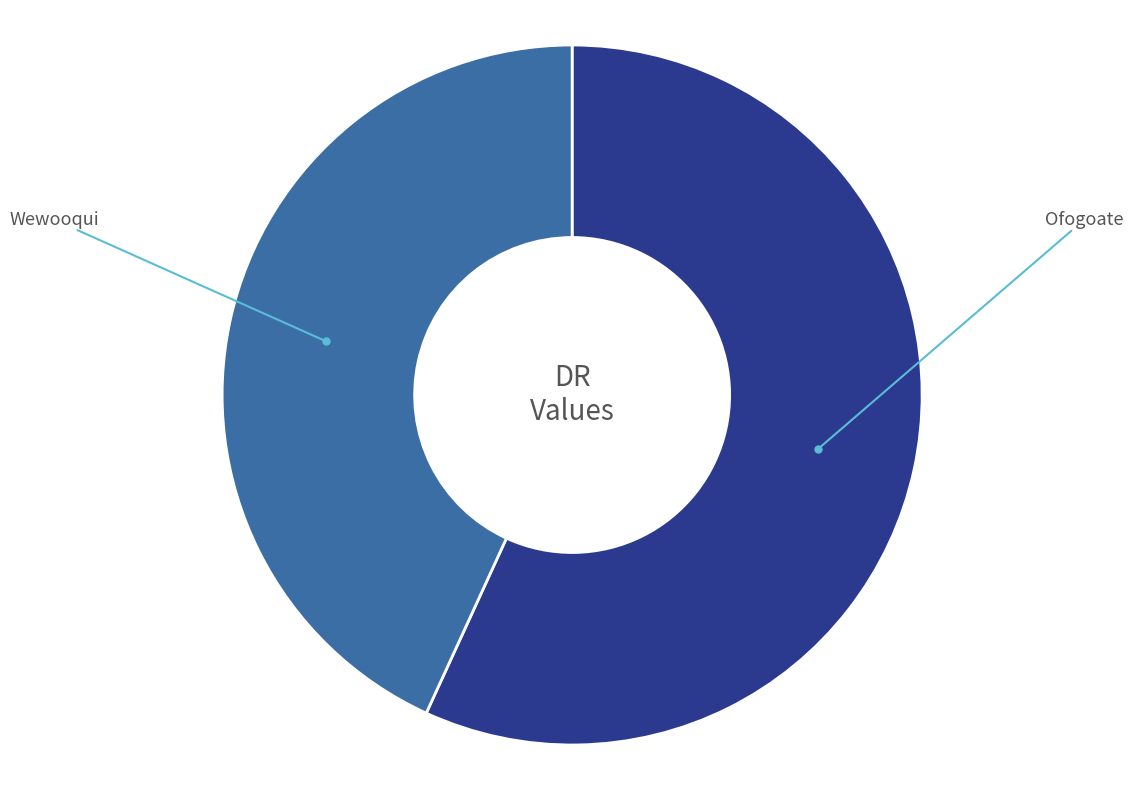

How many slices are in this pie chart?

2